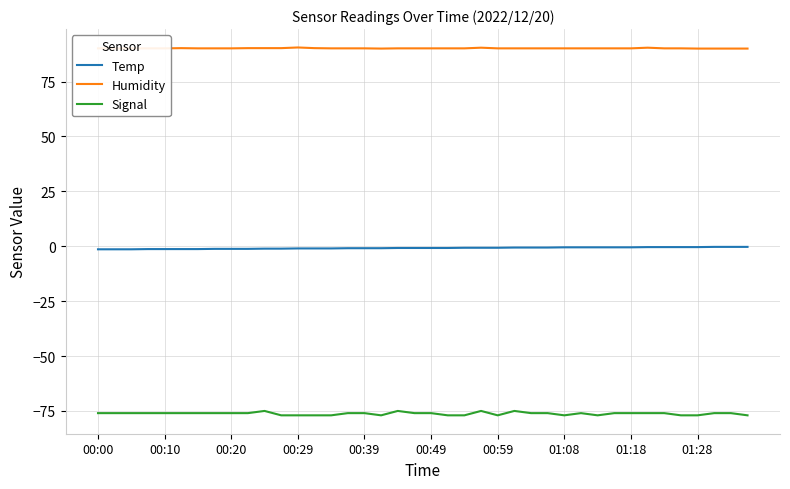

List the series in order of their overall mean, highest first.

Humidity, Temp, Signal